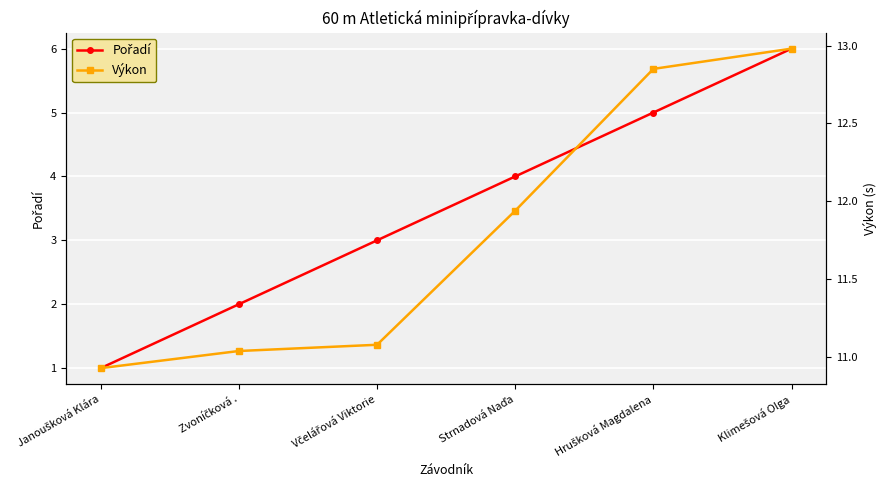

Reading right to left, list all the values displayed in this chart.

Pořadí: 6.0	5.0	4.0	3.0	2.0	1.0
Výkon: 13.0	12.8	11.9	11.1	11.0	10.9